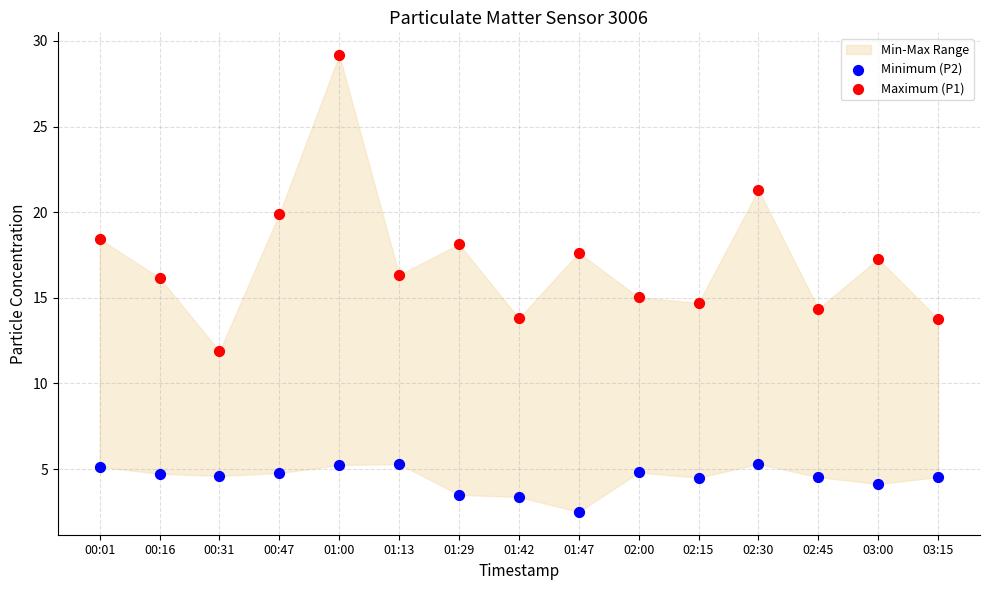

Which series has the widest spread of Y values?

Maximum (P1)